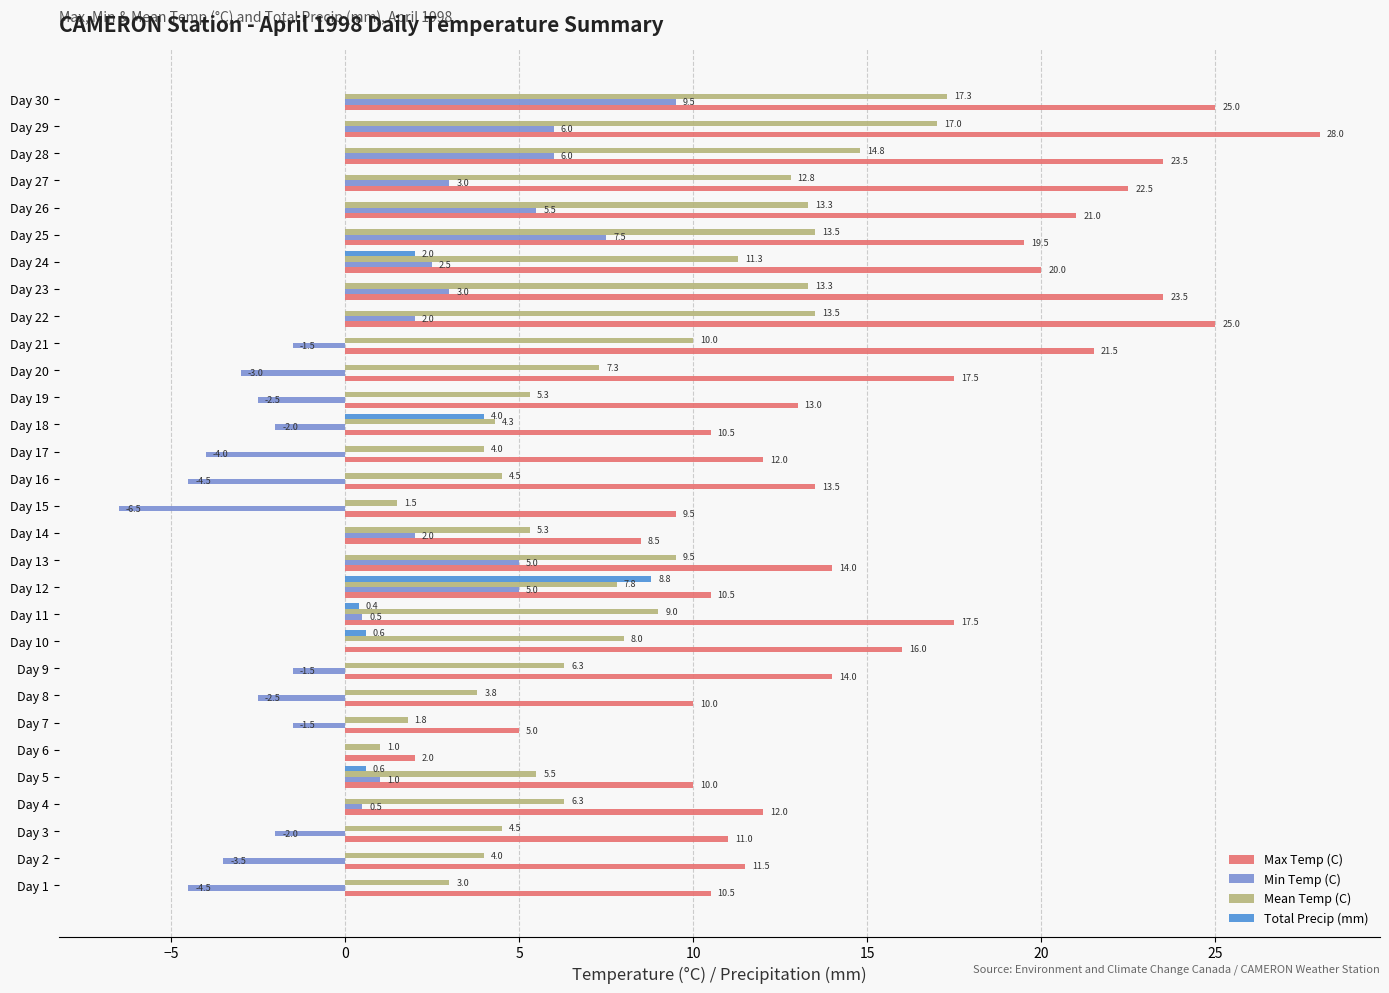

The Min Temp (C) series shows -0.9 at Day 20. True or false?

False